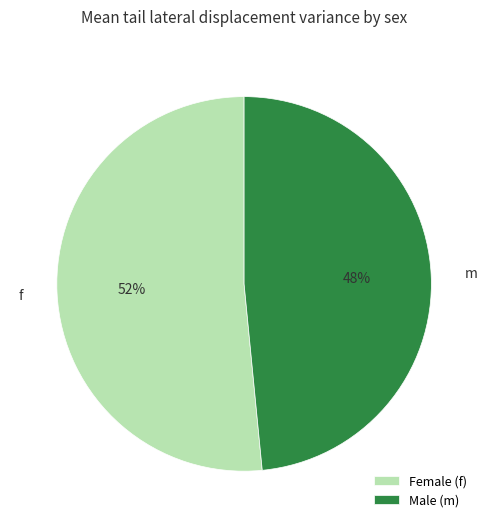

How many slices are in this pie chart?

2